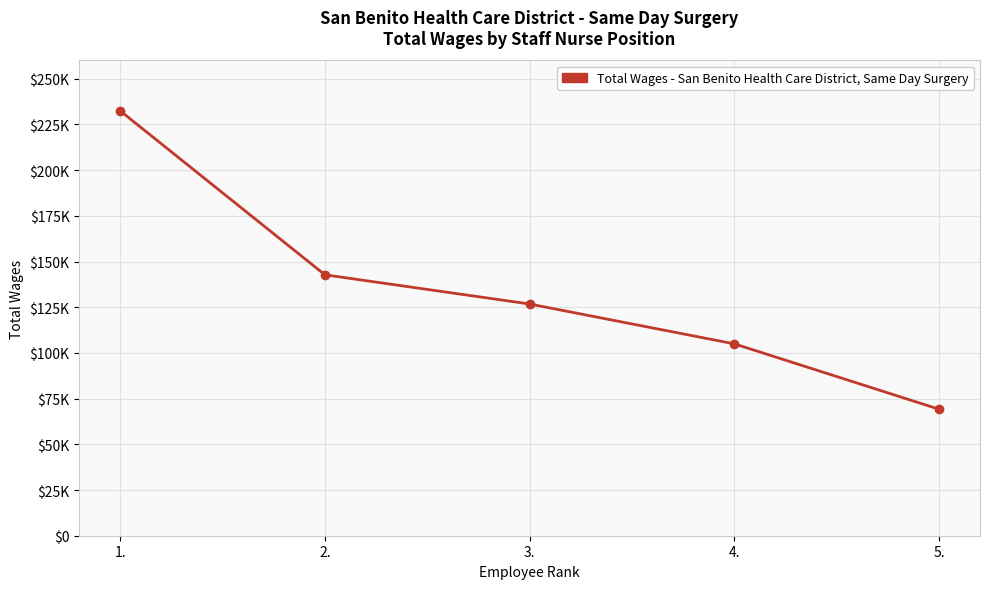

Is this an area chart (filled region under the line)?

No